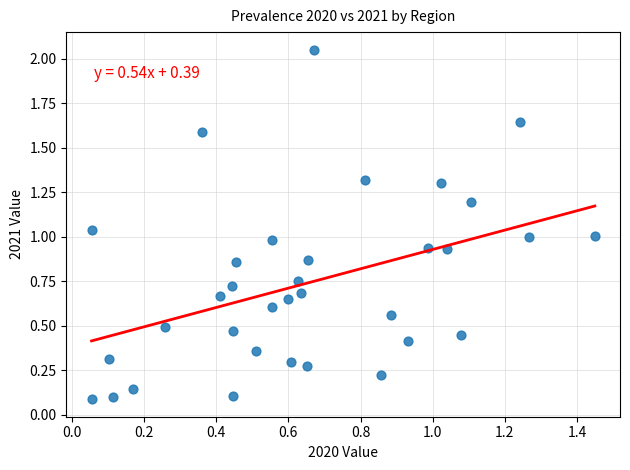

What is the range of Y values (max minus min)?

2.0